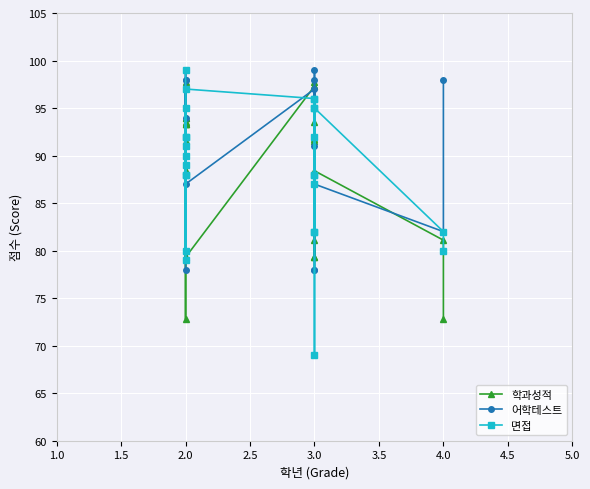

True or false: 어학테스트 has more than 2 points higher than both neighbors.

True